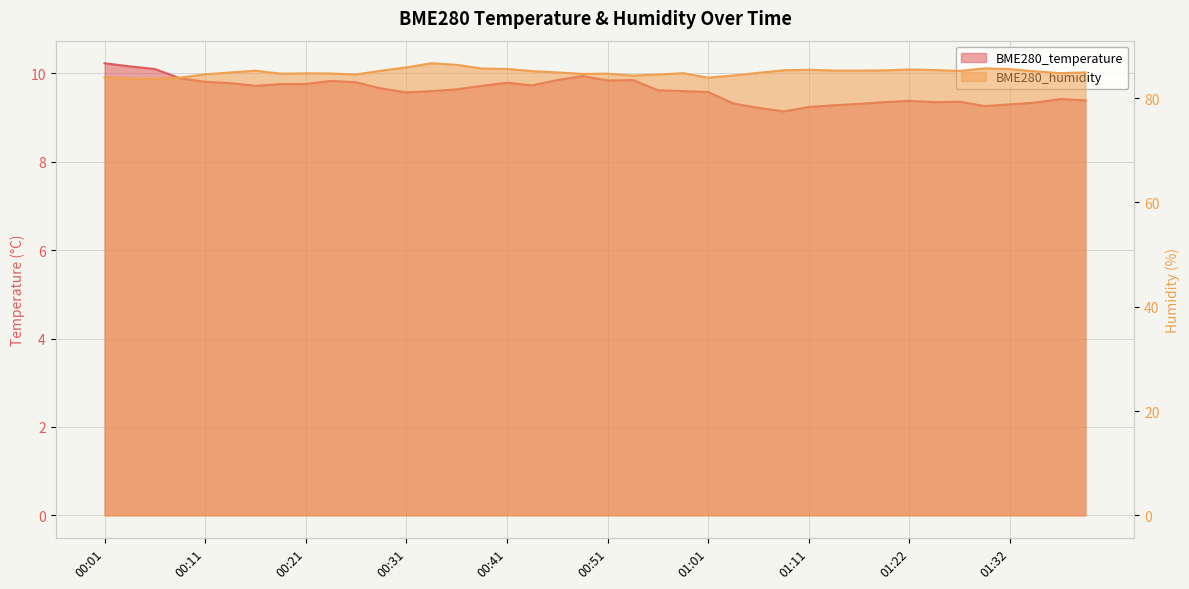

At how many categories does at least one series exceed 67?

40